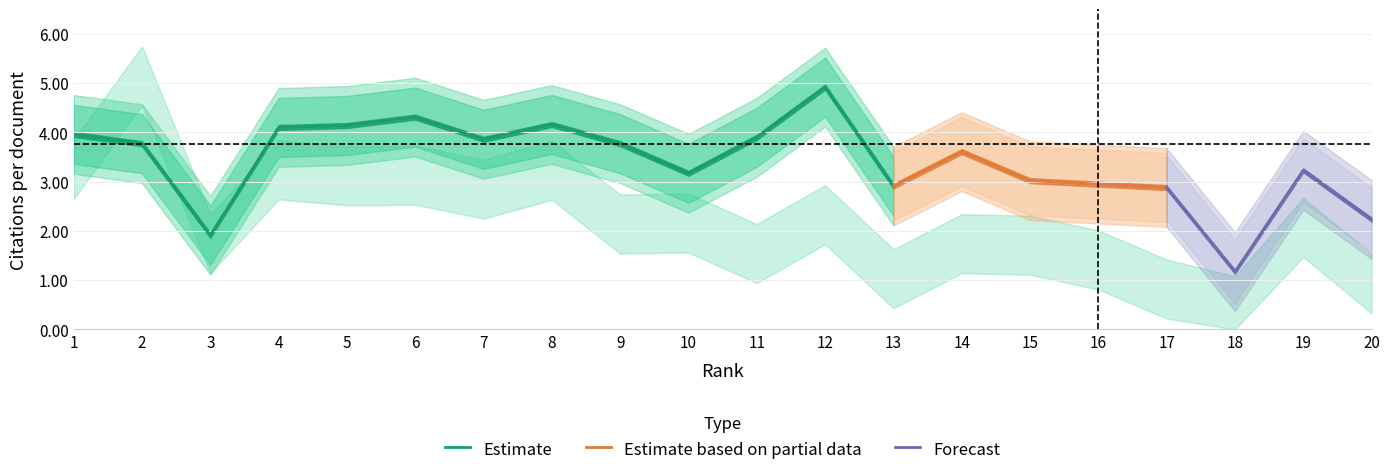

The value of Estimate at 11 is 5.7. True or false?

False